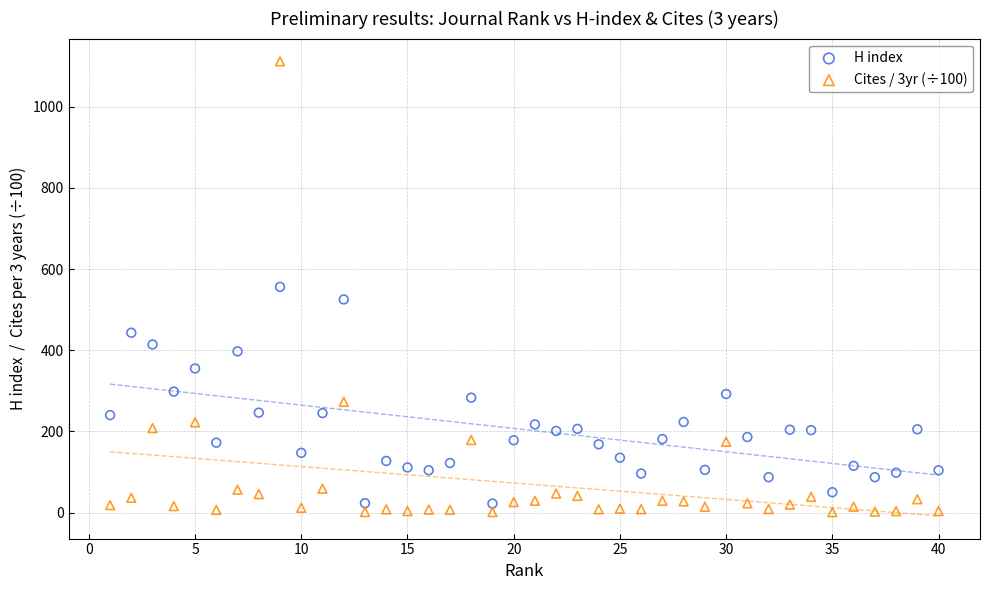

Which series has the largest Y range (max minus min)?

Cites / 3yr (÷100)